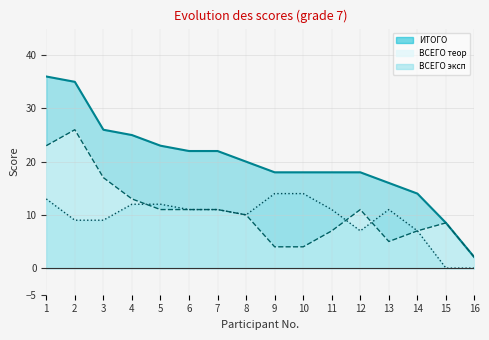

How many data points in ВСЕГО теор are above 11?

4